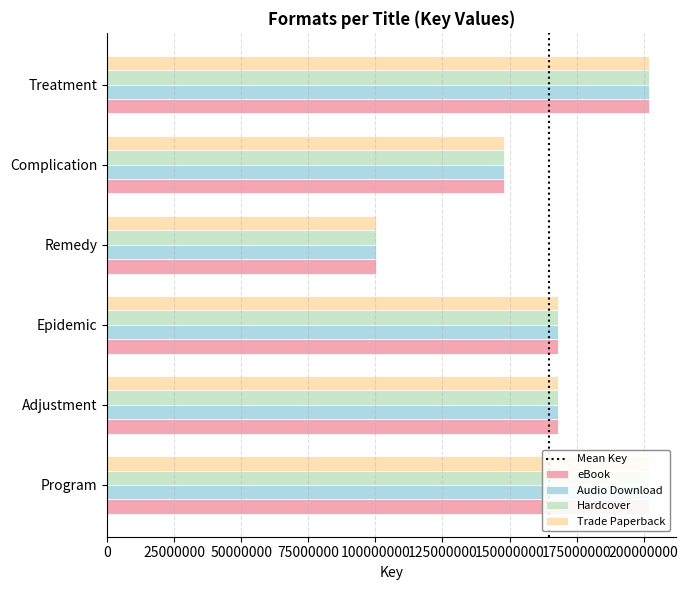

Where is Hardcover nearest to the value 151041797?

Complication